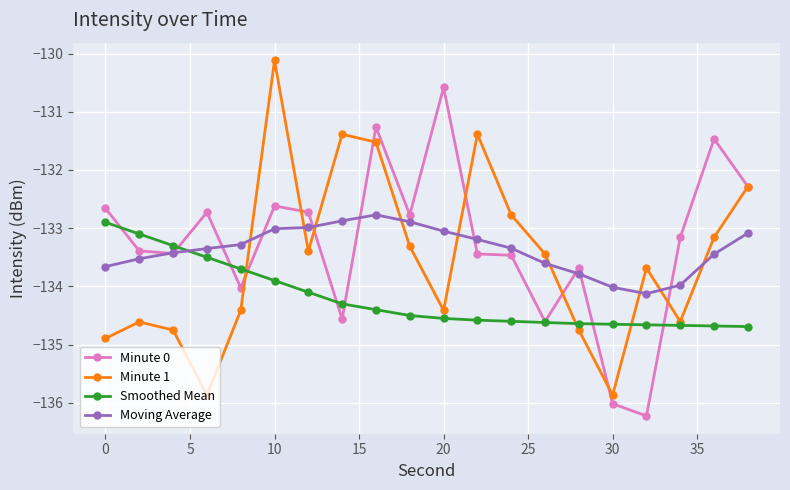

What is the highest value of the Moving Average series?

-132.8